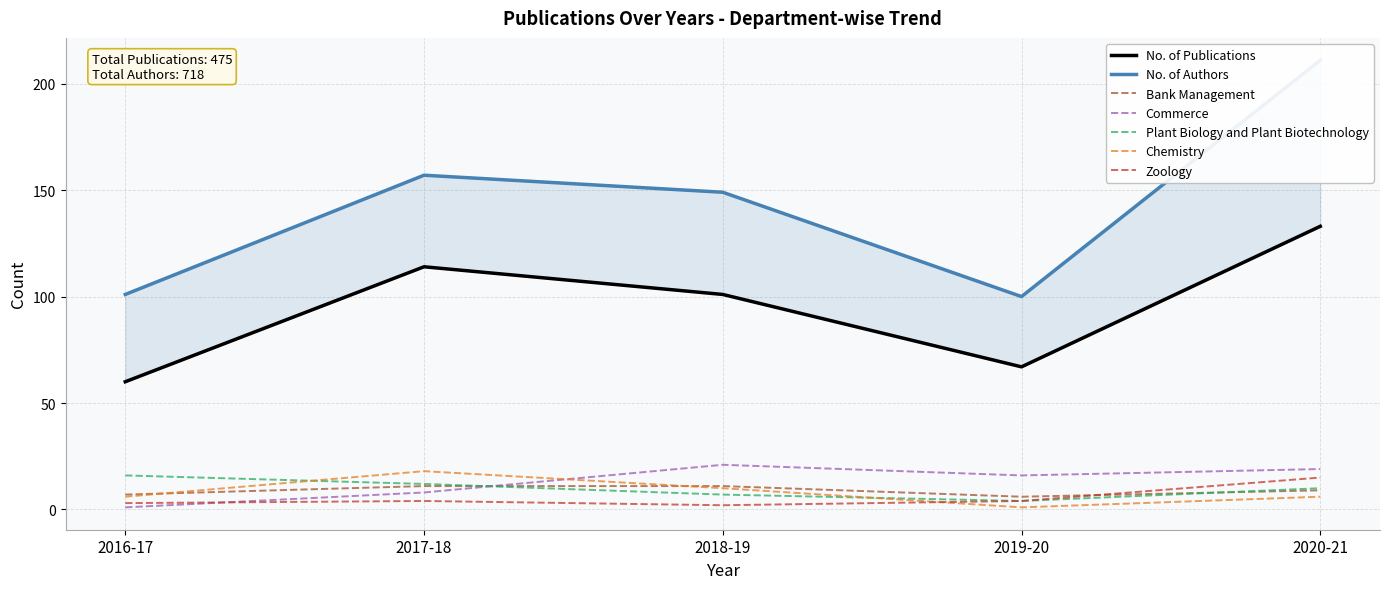

What is the label of the 1st point from the right?

2020-21